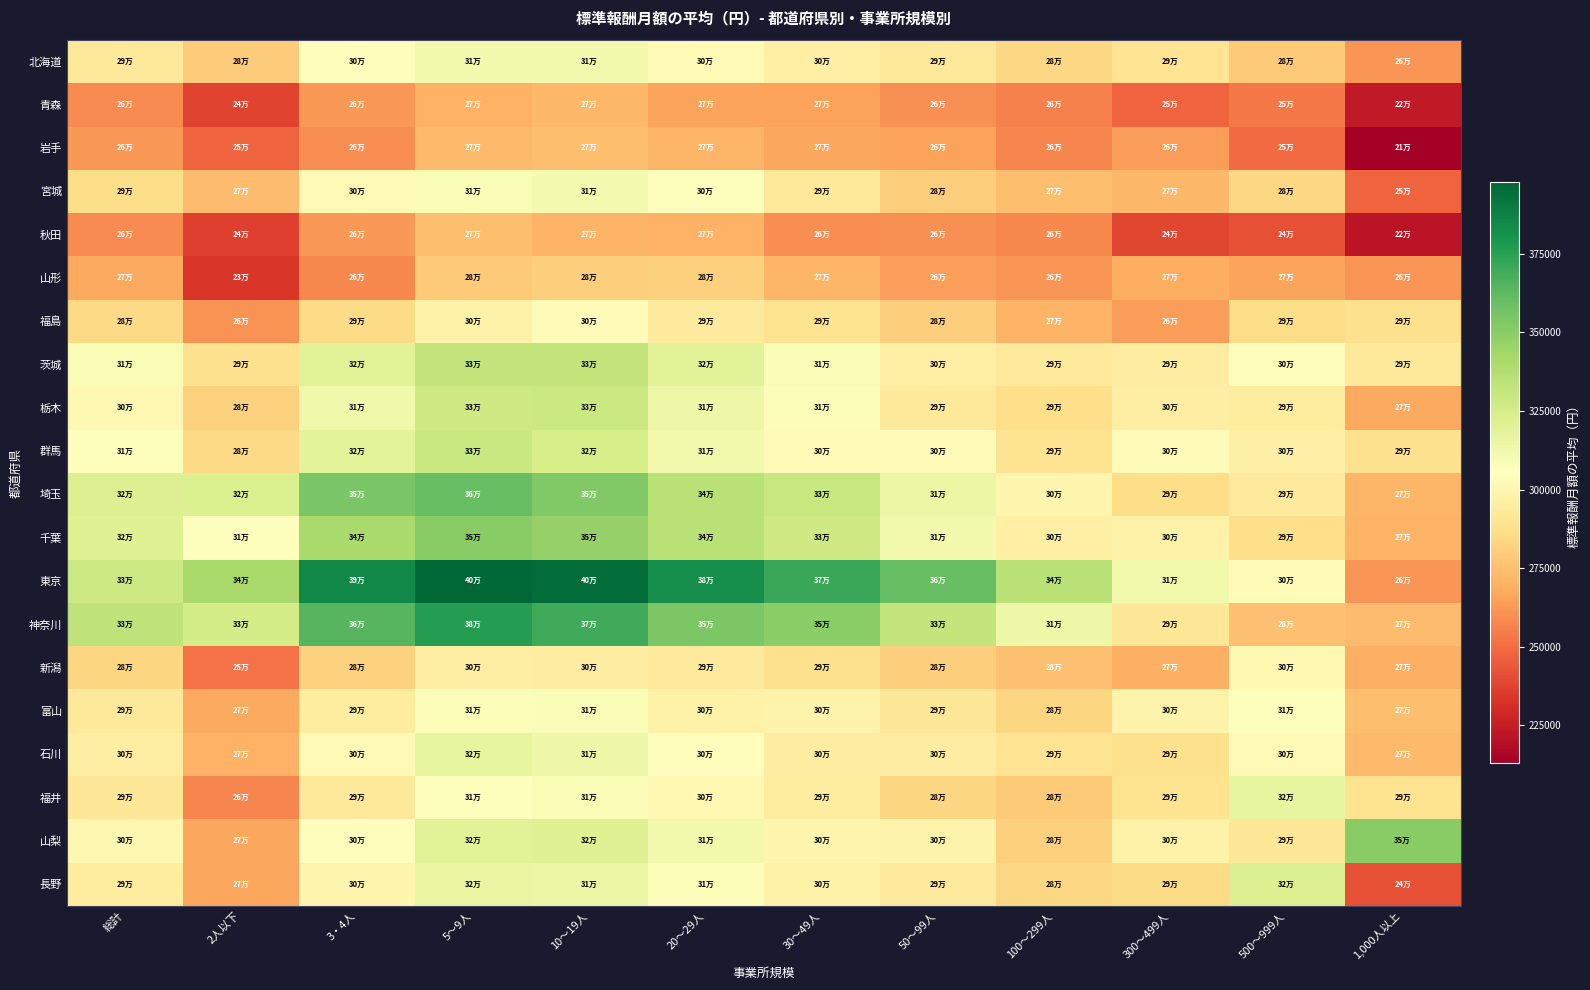

Reading left to right, extract all data points from this chart.

北海道: 総計=293080.4	2人以下=279883.0	3・4人=304227.3	5～9人=311727.5	10～19人=311329.0	20～29人=302078.6	30～49人=296605.0	50～99人=292703.7	100～299人=284153.1	300～499人=289976.7	500～999人=279125.6	1,000人以上=261424.1
青森: 総計=259028.2	2人以下=238167.3	3・4人=262547.7	5～9人=270469.7	10～19人=272522.3	20～29人=266412.2	30～49人=265008.5	50～99人=260510.8	100～299人=256266.0	300～499人=247334.7	500～999人=253776.5	1,000人以上=223578.5
岩手: 総計=262554.5	2人以下=247086.9	3・4人=259599.1	5～9人=273019.1	10～19人=274633.8	20～29人=271900.6	30～49人=266530.9	50～99人=264988.4	100～299人=257503.4	300～499人=264205.6	500～999人=249606.5	1,000人以上=213032.6
宮城: 総計=286202.7	2人以下=274036.8	3・4人=301940.0	5～9人=308953.7	10～19人=310101.3	20～29人=304928.1	30～49人=291910.2	50～99人=280178.0	100～299人=274618.5	300～499人=272259.2	500～999人=284321.6	1,000人以上=247433.2
秋田: 総計=259013.5	2人以下=236193.2	3・4人=262339.0	5～9人=274960.3	10～19人=270980.4	20～29人=270253.8	30～49人=259220.8	50～99人=260557.0	100～299人=257867.3	300～499人=238823.0	500～999人=241746.2	1,000人以上=221597.2
山形: 総計=267772.2	2人以下=233591.5	3・4人=258146.4	5～9人=278984.1	10～19人=280561.3	20～29人=281085.3	30～49人=271682.3	50～99人=264489.9	100～299人=261832.9	300～499人=268908.2	500～999人=265925.0	1,000人以上=261711.3
福島: 総計=284990.7	2人以下=260868.4	3・4人=285389.4	5～9人=297929.0	10～19人=303907.4	20～29人=293580.5	30～49人=288950.9	50～99人=280812.5	100～299人=271216.7	300～499人=263772.8	500～999人=286386.6	1,000人以上=288069.3
茨城: 総計=308751.8	2人以下=288616.0	3・4人=319435.7	5～9人=332081.1	10～19人=331766.3	20～29人=319520.1	30～49人=308033.5	50～99人=296218.3	100～299人=293362.2	300～499人=294576.4	500～999人=304063.7	1,000人以上=292509.1
栃木: 総計=301555.3	2人以下=281684.8	3・4人=312495.0	5～9人=327199.3	10～19人=328522.7	20～29人=313437.0	30～49人=307116.1	50～99人=292654.3	100～299人=287175.1	300～499人=295488.3	500～999人=293950.3	1,000人以上=267371.3
群馬: 総計=305030.1	2人以下=284828.5	3・4人=318757.0	5～9人=329290.0	10～19人=324210.8	20～29人=311234.8	30～49人=303545.1	50～99人=302669.1	100～299人=289345.3	300～499人=303857.3	500～999人=297167.2	1,000人以上=288364.5
埼玉: 総計=321876.0	2人以下=322624.2	3・4人=354630.6	5～9人=360006.9	10～19人=352466.6	20～29人=335687.2	30～49人=330173.4	50～99人=314064.2	100～299人=300044.8	300～499人=286612.9	500～999人=293446.8	1,000人以上=271722.7
千葉: 総計=320704.3	2人以下=305557.0	3・4人=340761.9	5～9人=350698.3	10～19人=346893.8	20～29人=335424.1	30～49人=327249.2	50～99人=311543.6	100～299人=296597.9	300～499人=298169.3	500～999人=286745.9	1,000人以上=270760.1
東京: 総計=328086.6	2人以下=341139.9	3・4人=385206.4	5～9人=397746.8	10～19人=395168.4	20～29人=382416.9	30～49人=371355.1	50～99人=360119.5	100～299人=335297.7	300～499人=311313.4	500～999人=303241.7	1,000人以上=261526.2
神奈川: 総計=332847.7	2人以下=325240.0	3・4人=364115.4	5～9人=376614.0	10～19人=370032.8	20～29人=353840.3	30～49人=349690.4	50～99人=331533.1	100～299人=312618.2	300～499人=291430.0	500～999人=275627.9	1,000人以上=273685.5
新潟: 総計=283130.8	2人以下=251822.1	3・4人=281639.2	5～9人=295721.7	10～19人=295200.8	20～29人=293765.4	30～49人=287434.1	50～99人=280446.4	100～299人=275309.7	300～499人=269543.7	500～999人=301593.0	1,000人以上=269727.0
富山: 総計=292985.5	2人以下=267578.9	3・4人=294038.8	5～9人=307159.9	10～19人=308251.8	20～29人=297698.5	30～49人=298241.7	50～99人=291654.6	100～299人=283155.8	300～499人=298877.0	500～999人=306289.0	1,000人以上=274614.4
石川: 総計=295294.5	2人以下=270086.2	3・4人=302087.7	5～9人=316827.6	10～19人=312896.3	20～29人=304209.4	30～49人=295240.7	50～99人=295243.4	100～299人=289636.4	300～499人=287714.0	500～999人=302278.5	1,000人以上=273340.1
福井: 総計=291549.6	2人以下=257666.1	3・4人=292462.1	5～9人=305133.5	10～19人=308757.1	20～29人=301245.5	30～49人=294357.8	50～99人=283544.1	100～299人=278981.5	300～499人=289112.0	500～999人=316797.9	1,000人以上=289406.0
山梨: 総計=300903.9	2人以下=267014.1	3・4人=304217.4	5～9人=319413.3	10～19人=320923.9	20～29人=311530.3	30～49人=300139.0	50～99人=298640.9	100～299人=281285.8	300～499人=297692.3	500～999人=291133.4	1,000人以上=350730.1
長野: 総計=293919.7	2人以下=266857.6	3・4人=300312.2	5～9人=315607.6	10～19人=314193.5	20～29人=306976.0	30～49人=297665.5	50～99人=293228.5	100～299人=283954.4	300～499人=285630.2	500～999人=321328.4	1,000人以上=241731.6